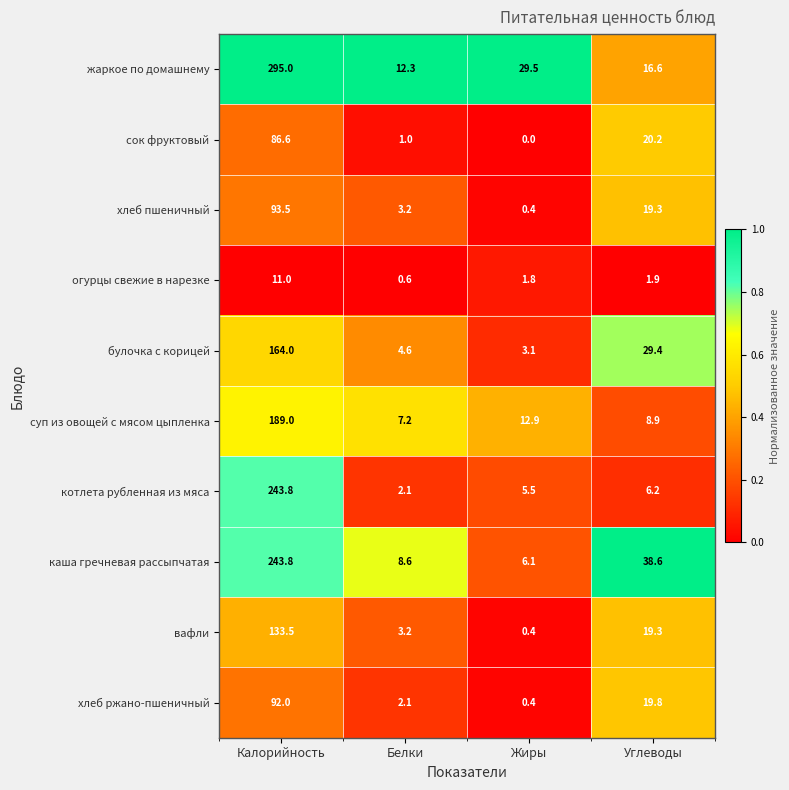

List the labels in order of каша гречневая рассыпчатая value, largest first.

Калорийность, Углеводы, Белки, Жиры